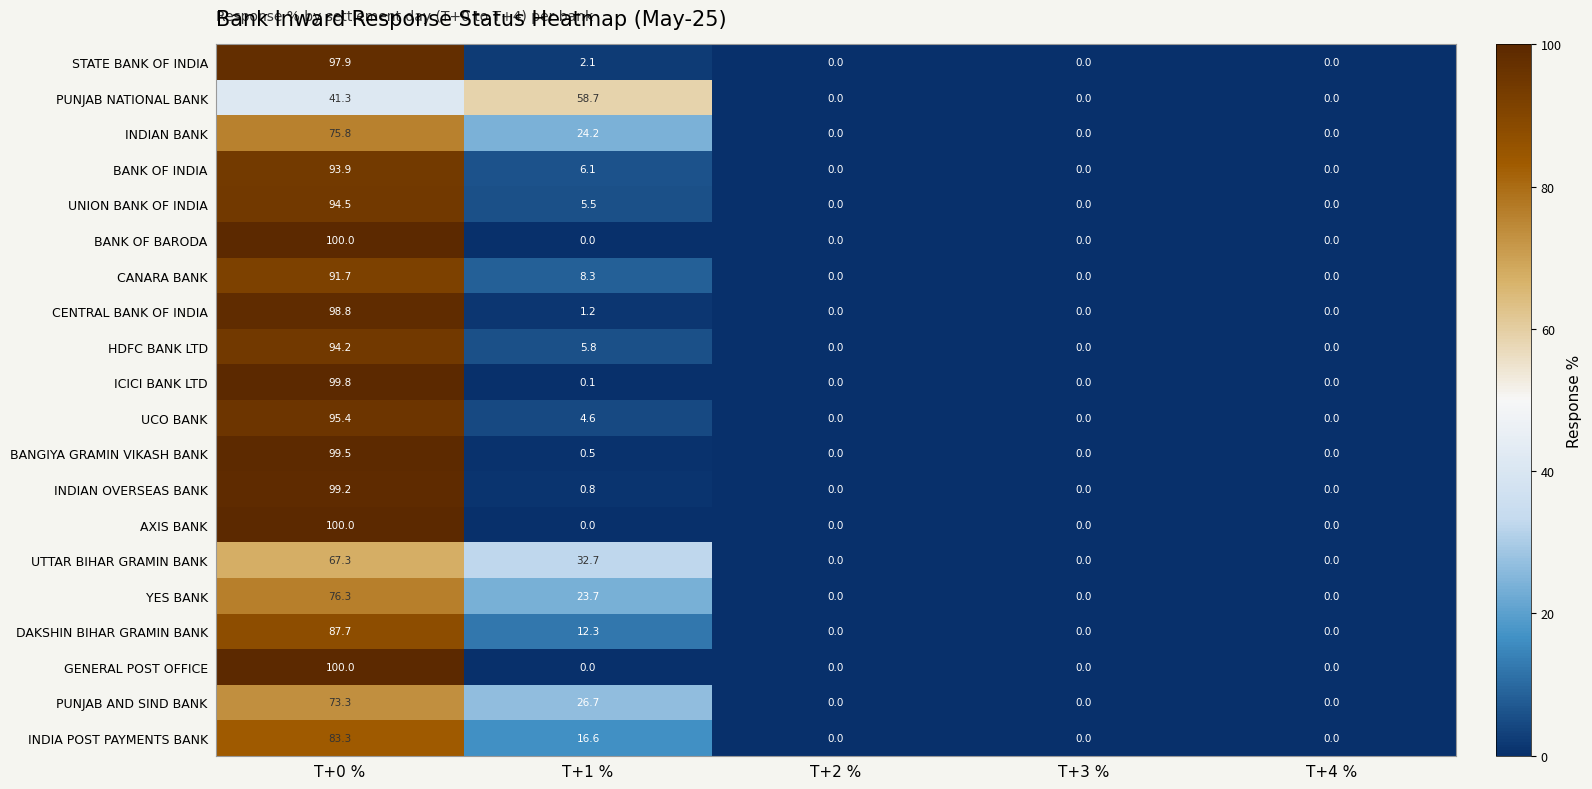

Which series changed the most between T+1 % and T+3 %?

PUNJAB NATIONAL BANK